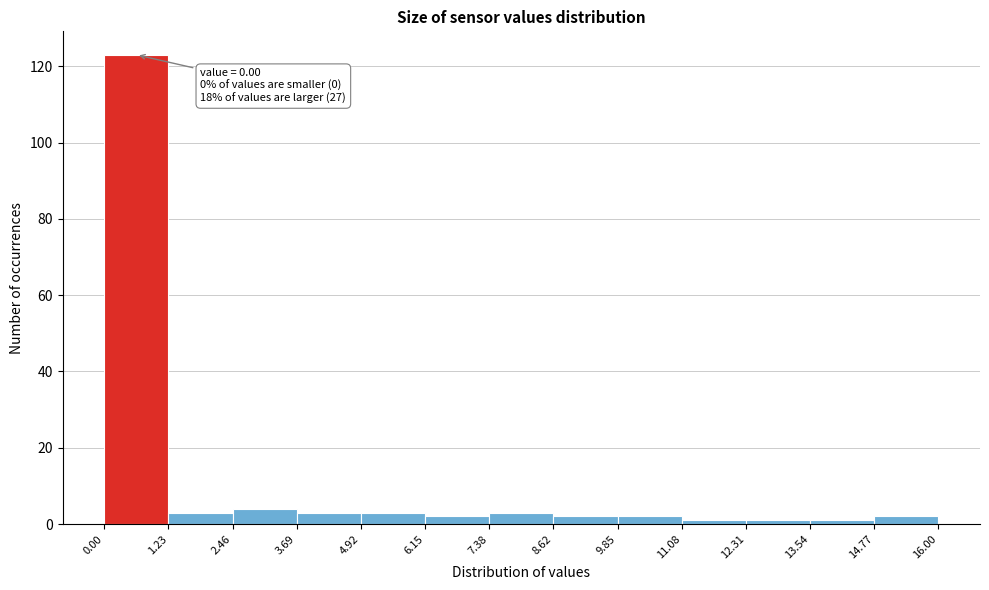

Over which range of the x-axis is the bar tallest?

0.00 to 1.23